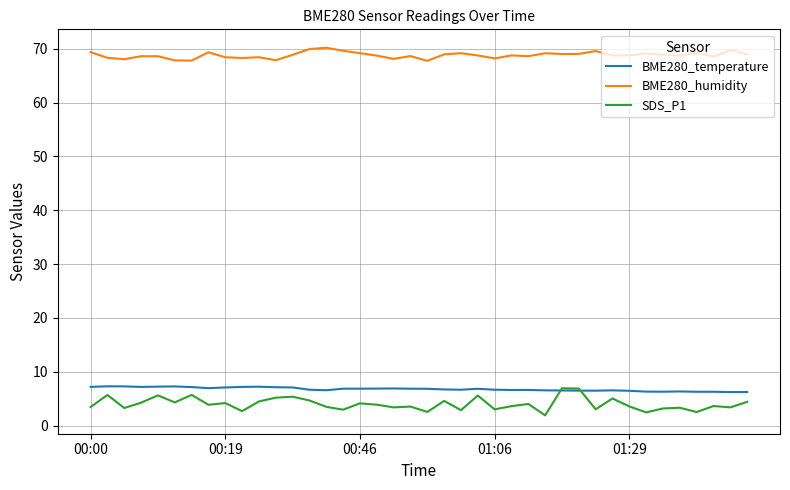

True or false: BME280_temperature and BME280_humidity intersect in this chart.

False